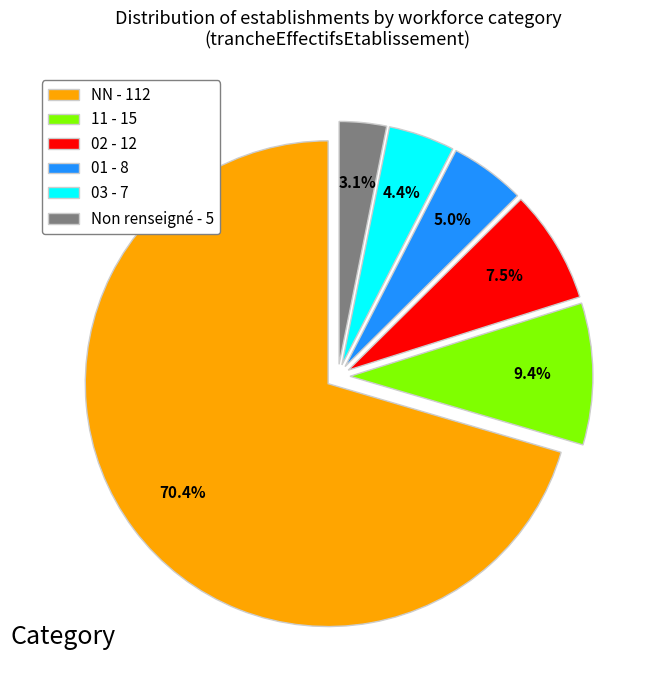

Is 02 - 12 the majority of the pie?

No